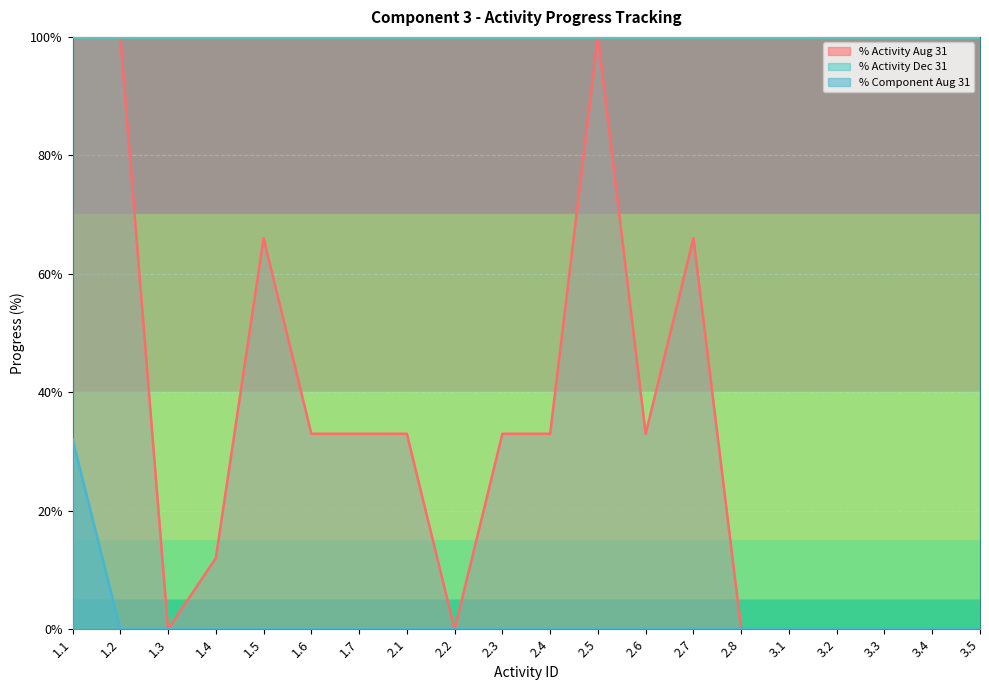

True or false: % Activity Aug 31 and % Component Aug 31 intersect in this chart.

False